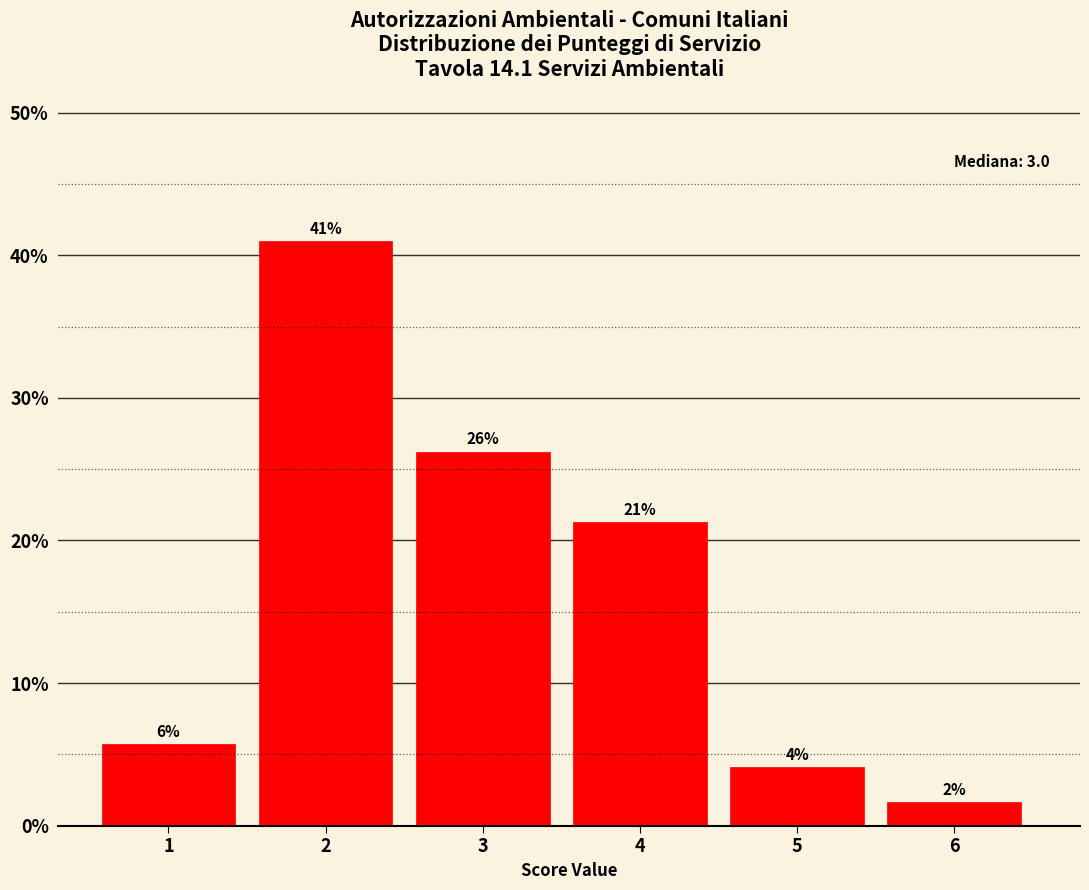

How many bars are there in total?

6